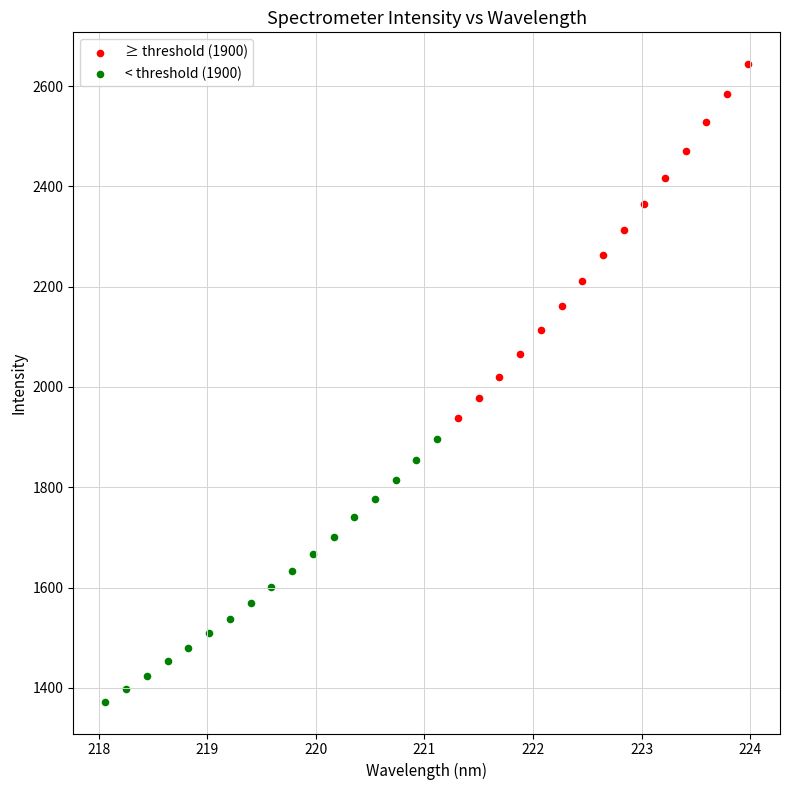

Which series contains the lowest Y value?

< threshold (1900)